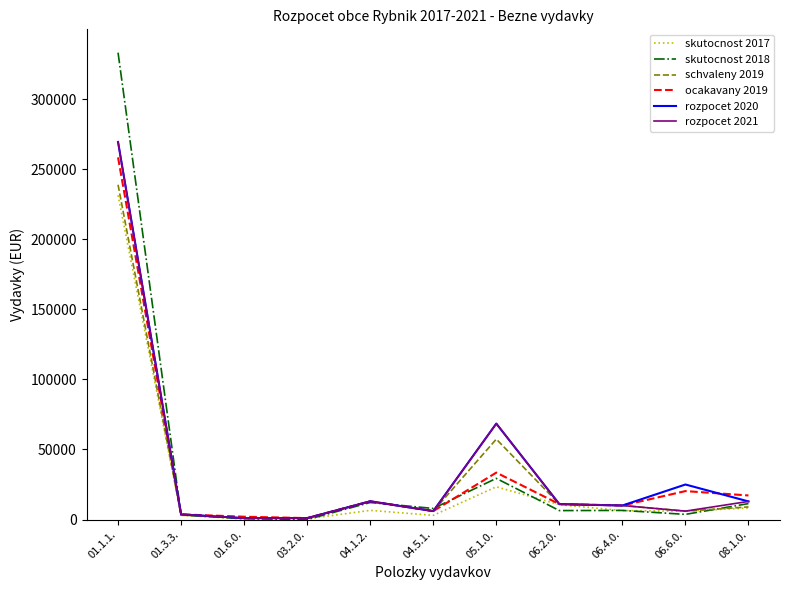

What is the sum of all schvaleny 2019 values?

356512.0